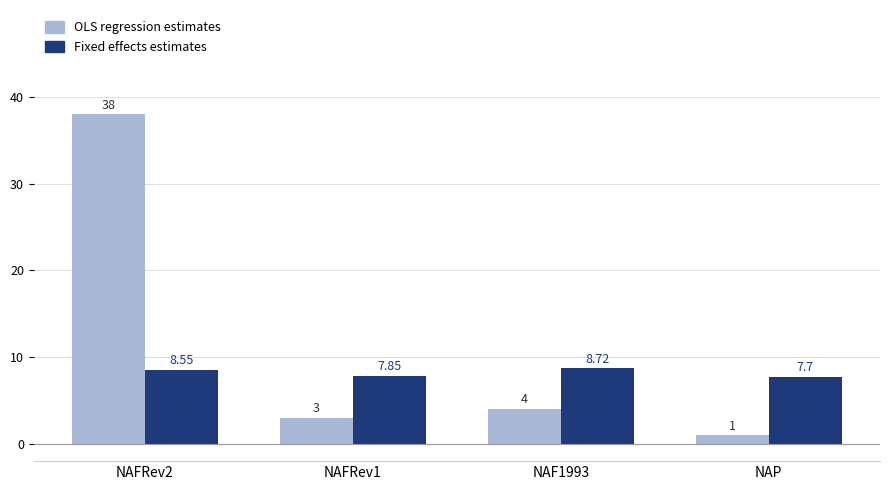

Which series has the widest spread of values?

OLS regression estimates